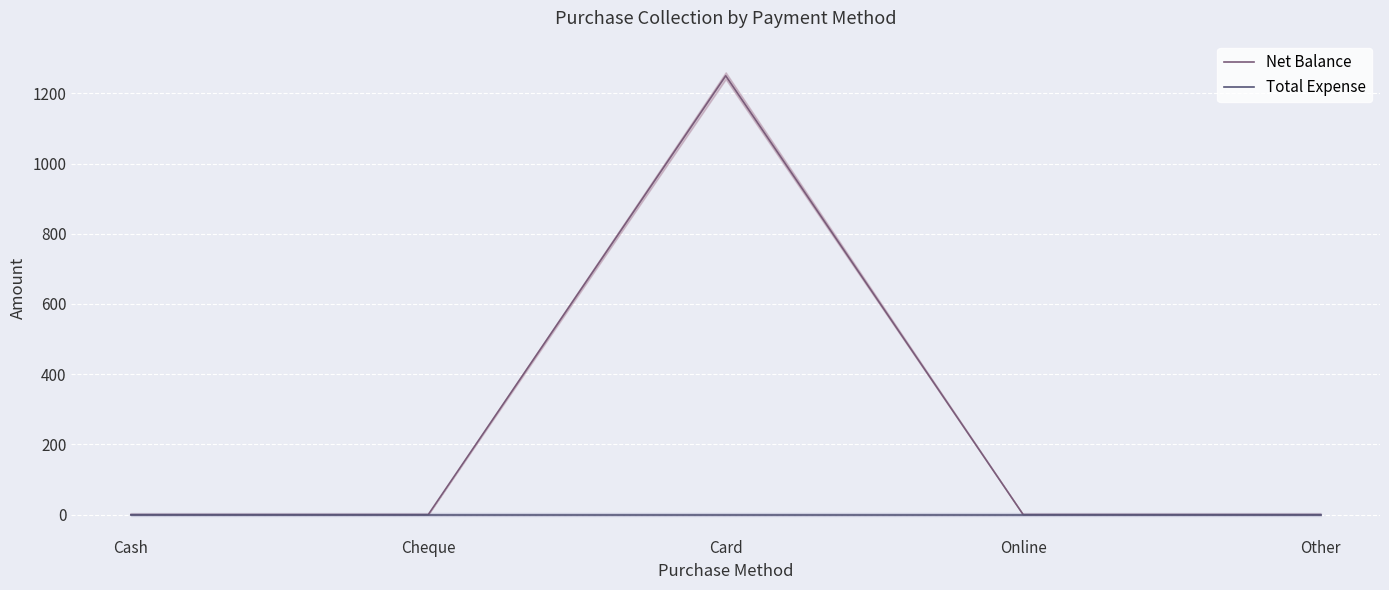

Where is Net Balance nearest to the value 625?

Cash